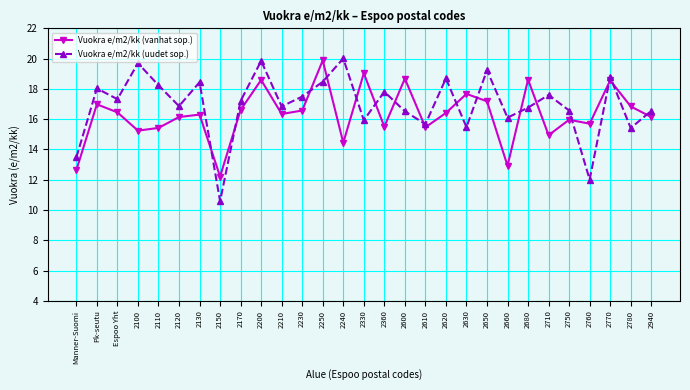

What is the difference between the highest and lowest values at 2940?

0.4